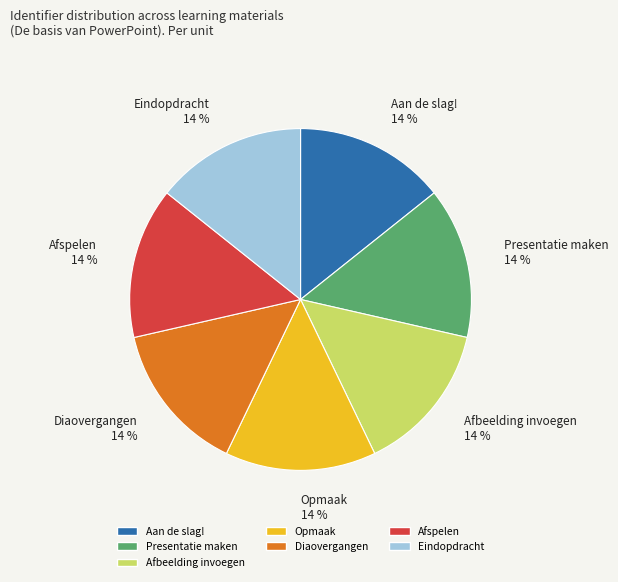

Approximately how many times larger is the value at Diaovergangen compared to Presentatie maken?

1.0